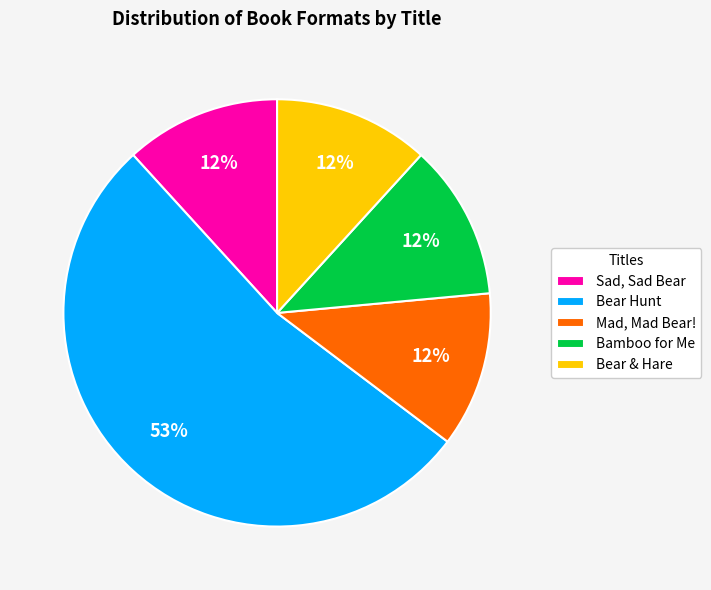

What is the largest slice in the pie chart?

Bear Hunt